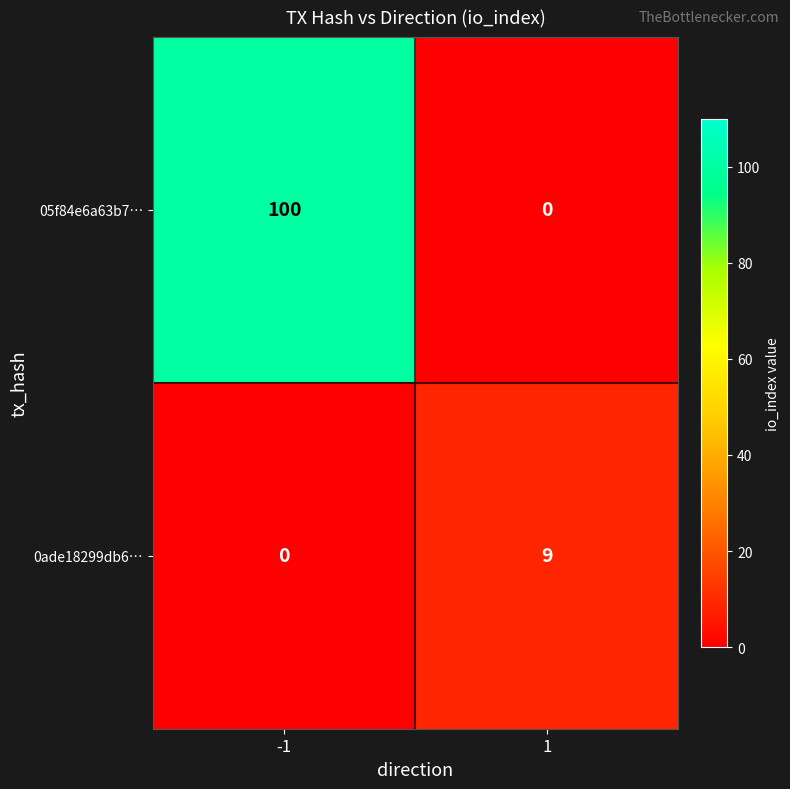

Is it true that 05f84e6a63b7… equals 100 at -1?

True